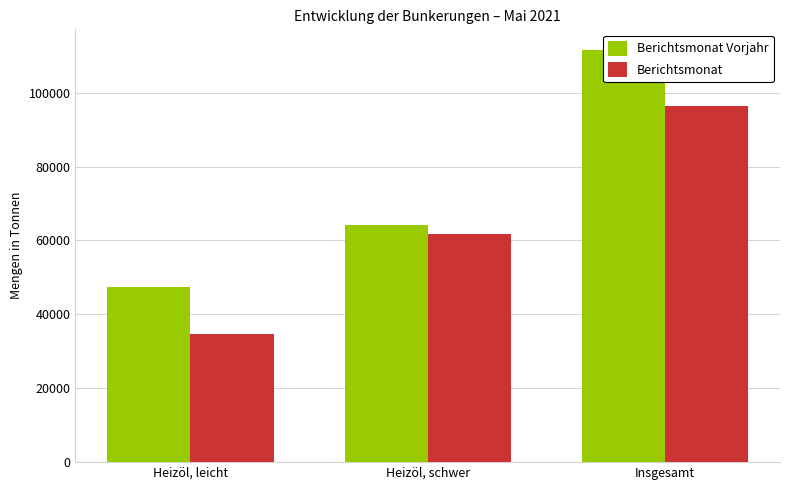

Rank the series at Heizöl, leicht from lowest to highest value.

Berichtsmonat, Berichtsmonat Vorjahr